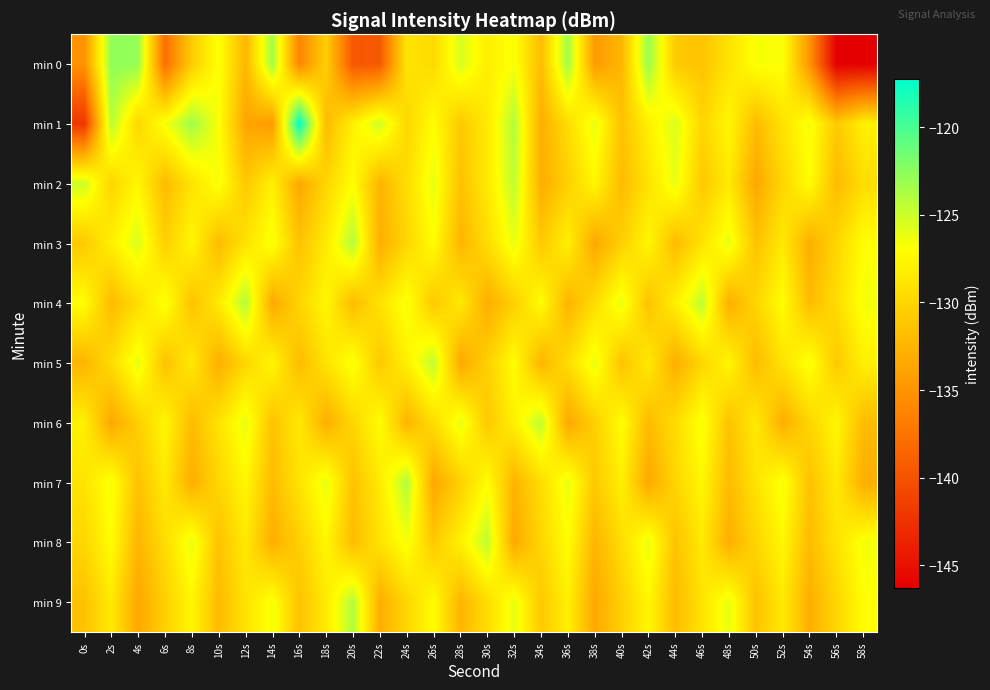

What is the spread (max minus min) of values at 44s?

7.5